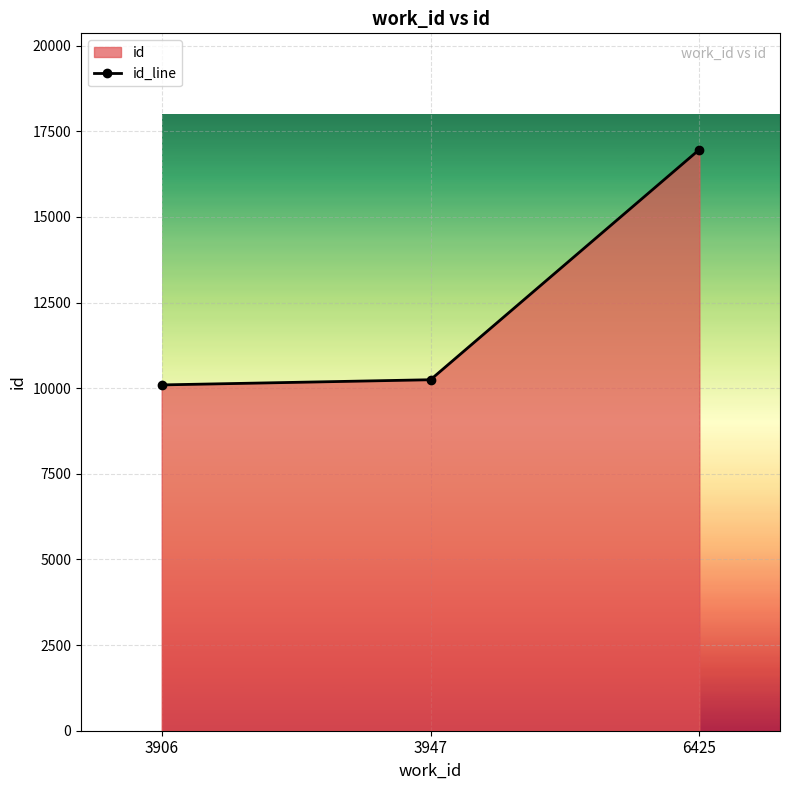

What is the difference between the maximum and second lowest values?

6720